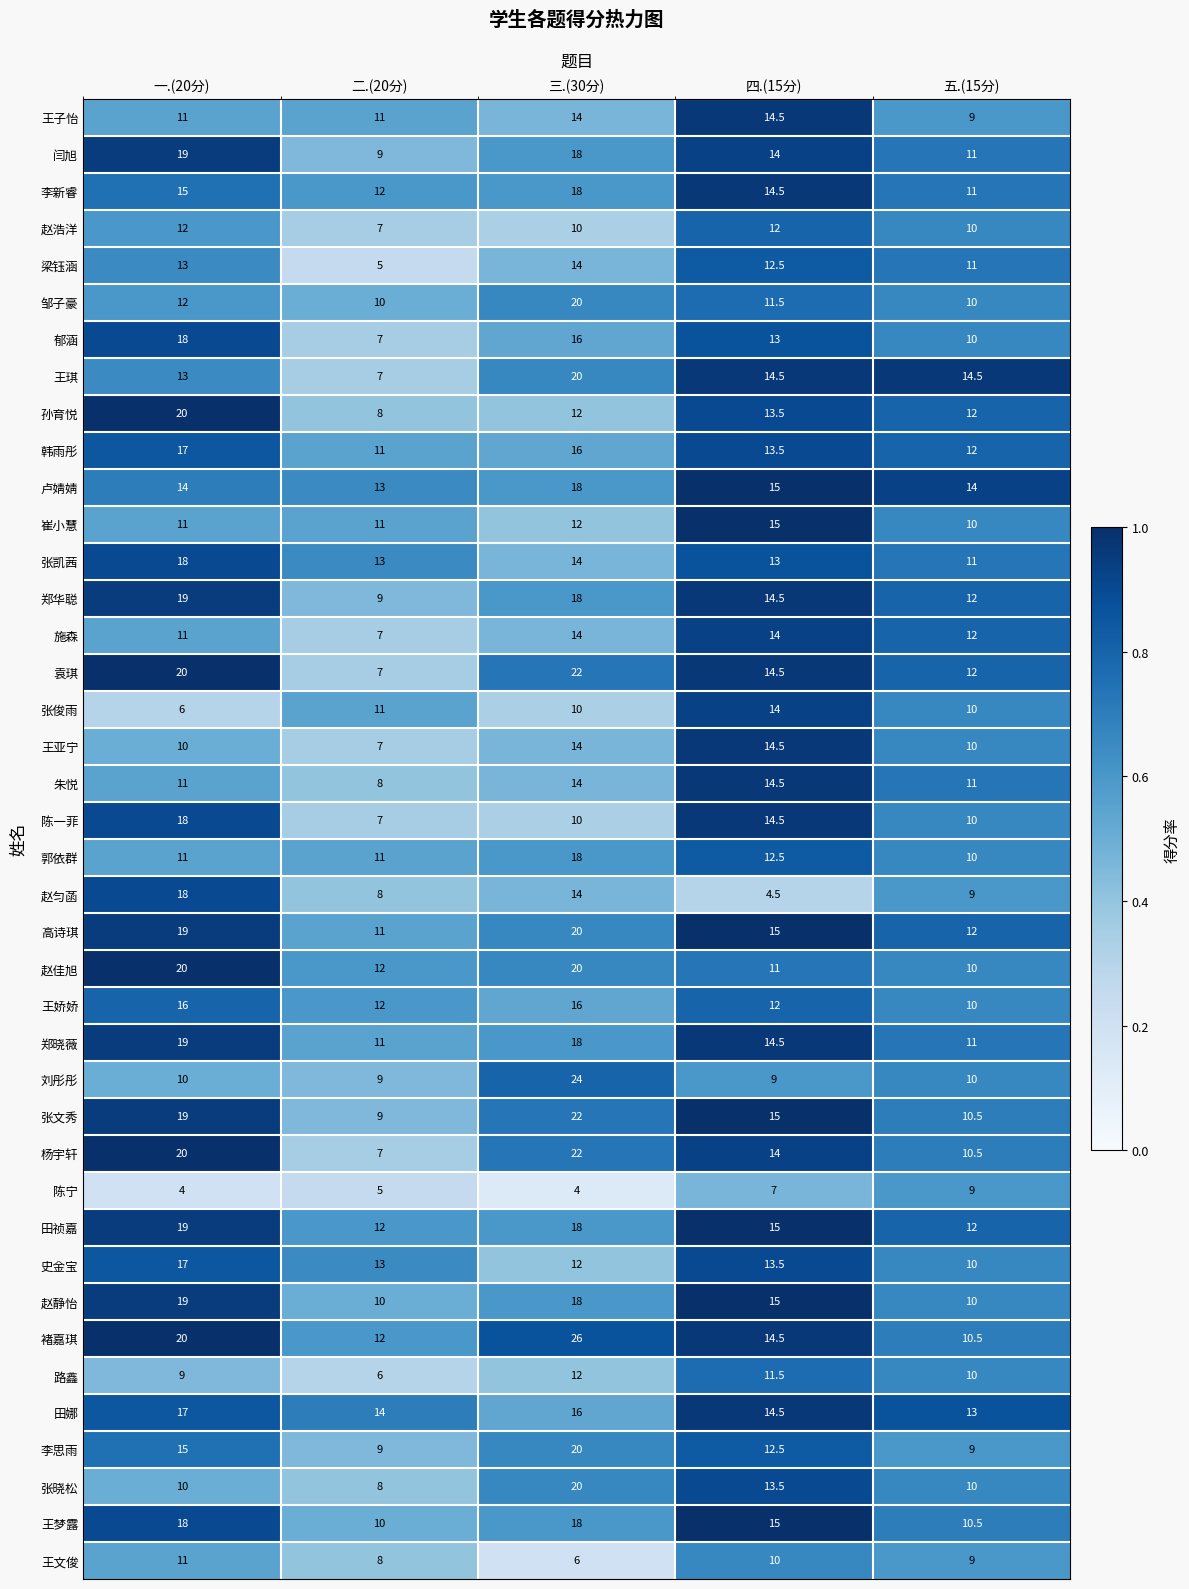

Which series has the largest total across all categories?

褚嘉琪